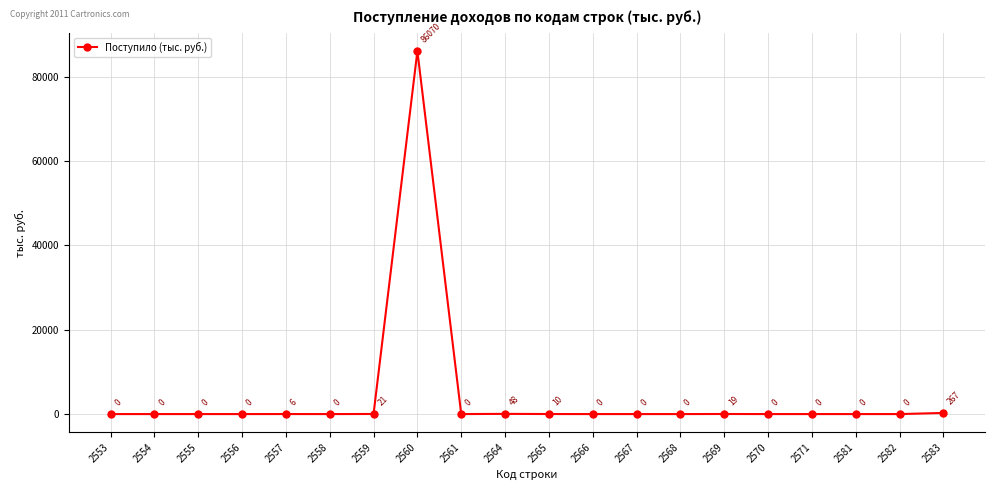

What is the change in value from 2559 to 2564?

+27